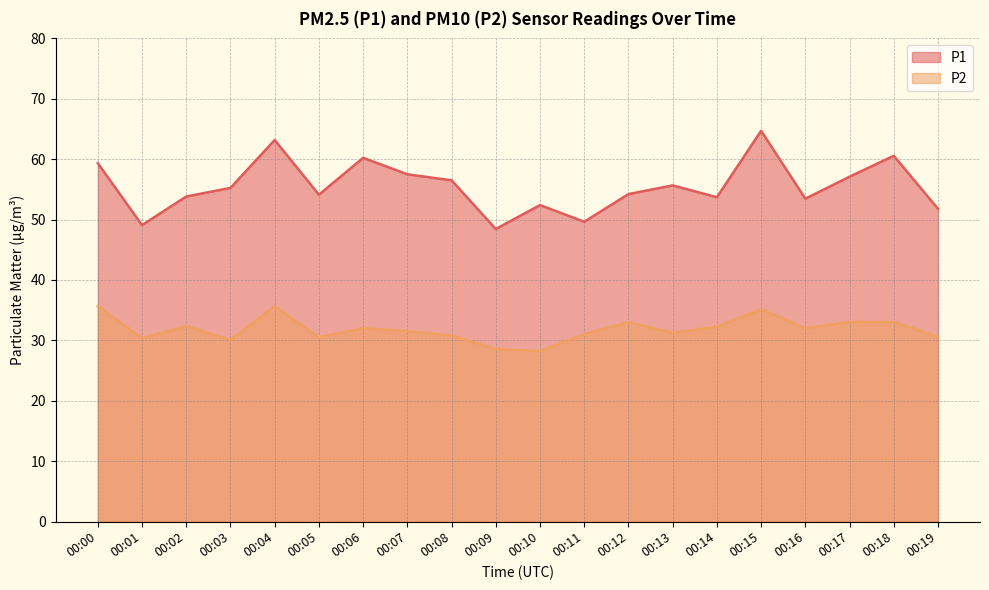

In P1, how many points are lower than both neighbors (excluding endpoints)?

6